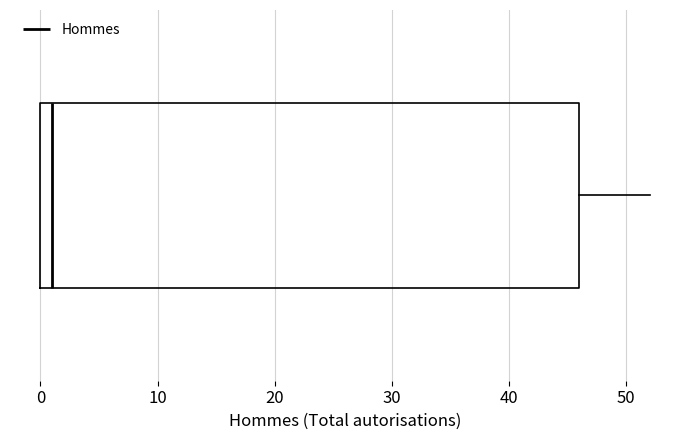

Read this box plot against the x-axis: the position of the median line, the range covered by the box, and the ends of both whiskers. The values are not printed on the chart, so give them approximately, as read against the axis.

median 1, box 0 to 46, whiskers 0 to 52